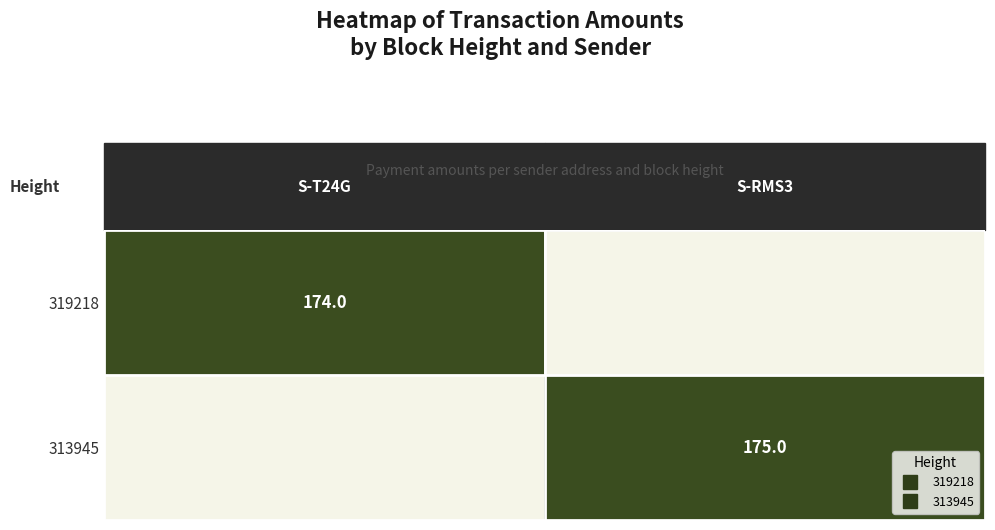

What is the difference between the maximum and minimum values in the 319218 series?

174